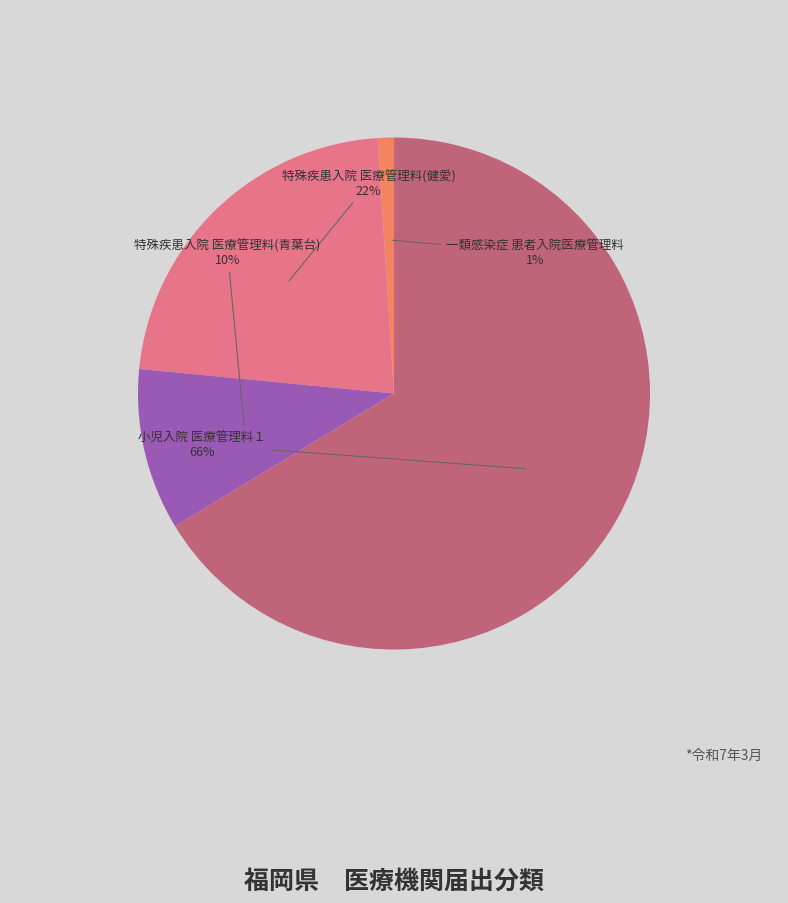

True or false: 特殊疾患入院 医療管理料(青葉台) accounts for 17% of the total.

False